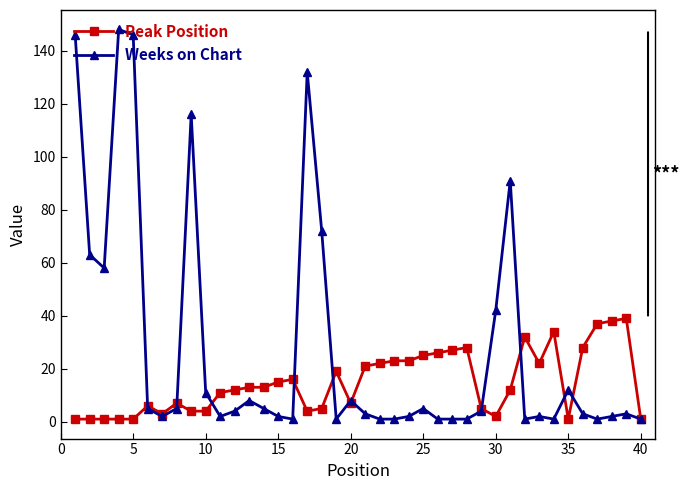

What is the greatest value displayed?

148